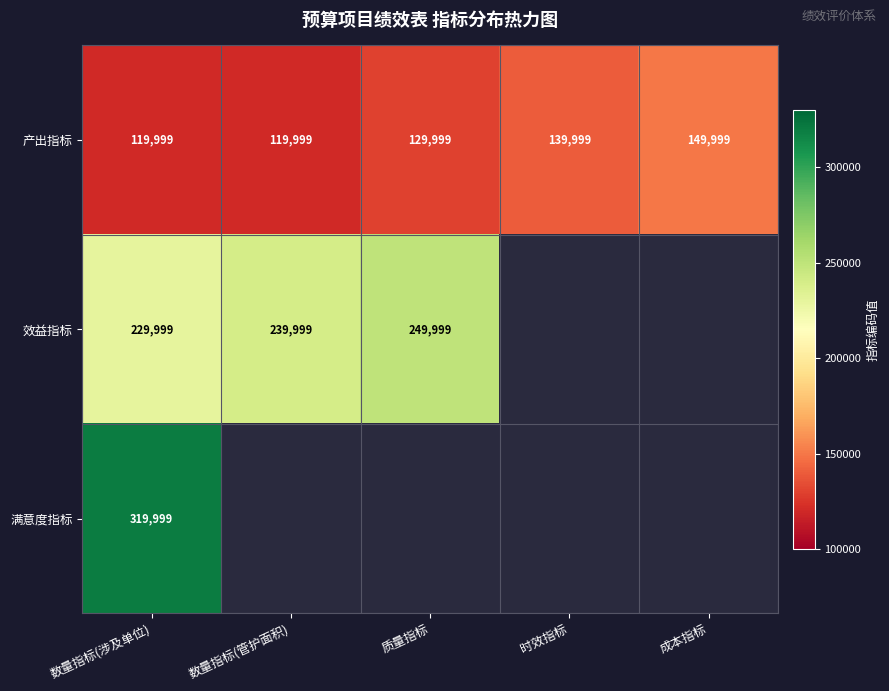

How many 产出指标 values are between 119999 and 139999?

4